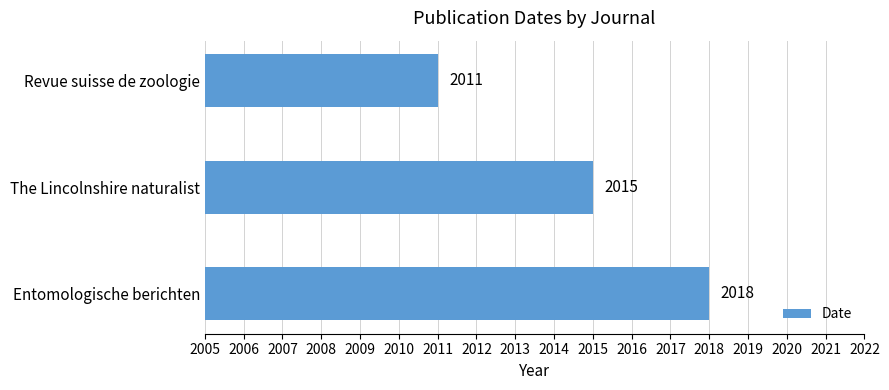

Reading bottom to top, extract all data points from this chart.

Entomologische berichten=2018	The Lincolnshire naturalist=2015	Revue suisse de zoologie=2011